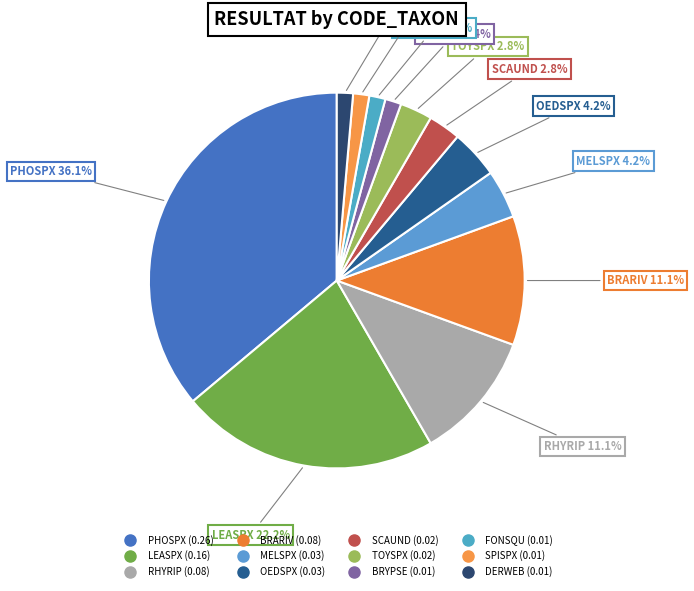

True or false: FONSQU accounts for 1% of the total.

True